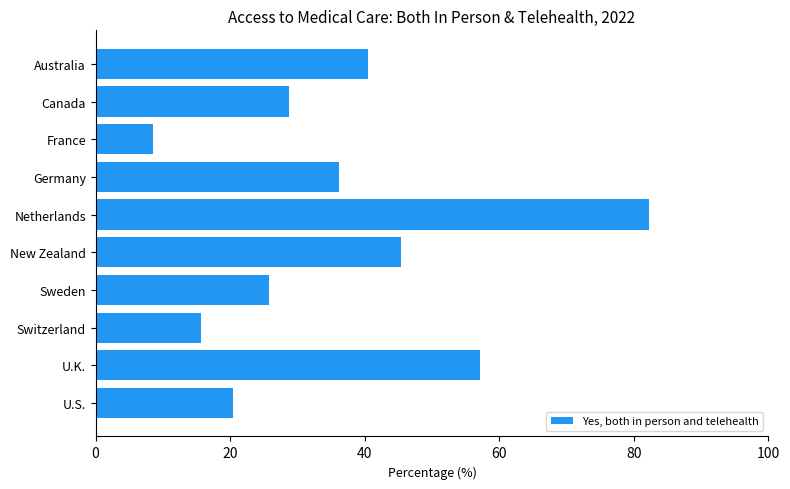

True or false: the data shows 29.5 at U.K..

False